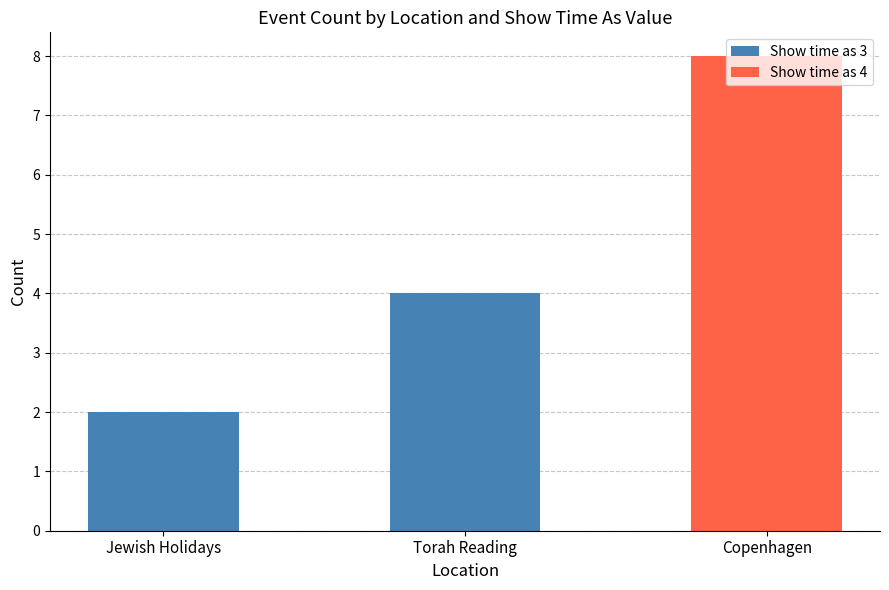

At which label does Show time as 3 reach its peak?

Torah Reading